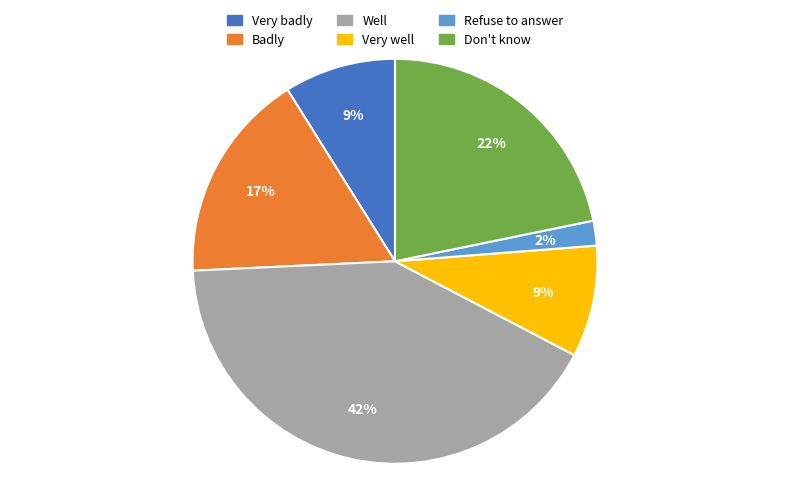

Does any single category account for the majority?

No